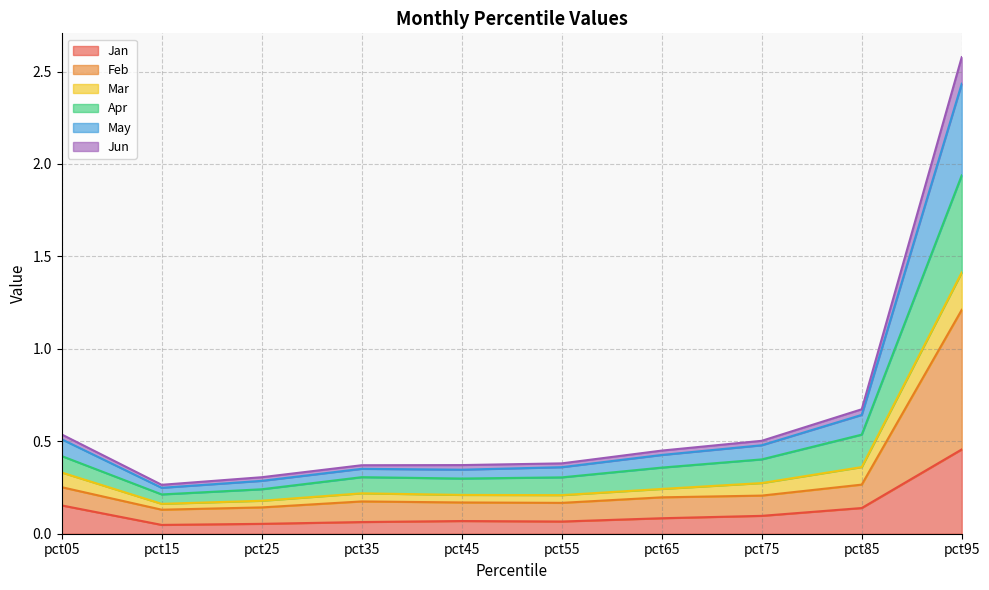

True or false: Jun has more than 1 interior local peaks.

False